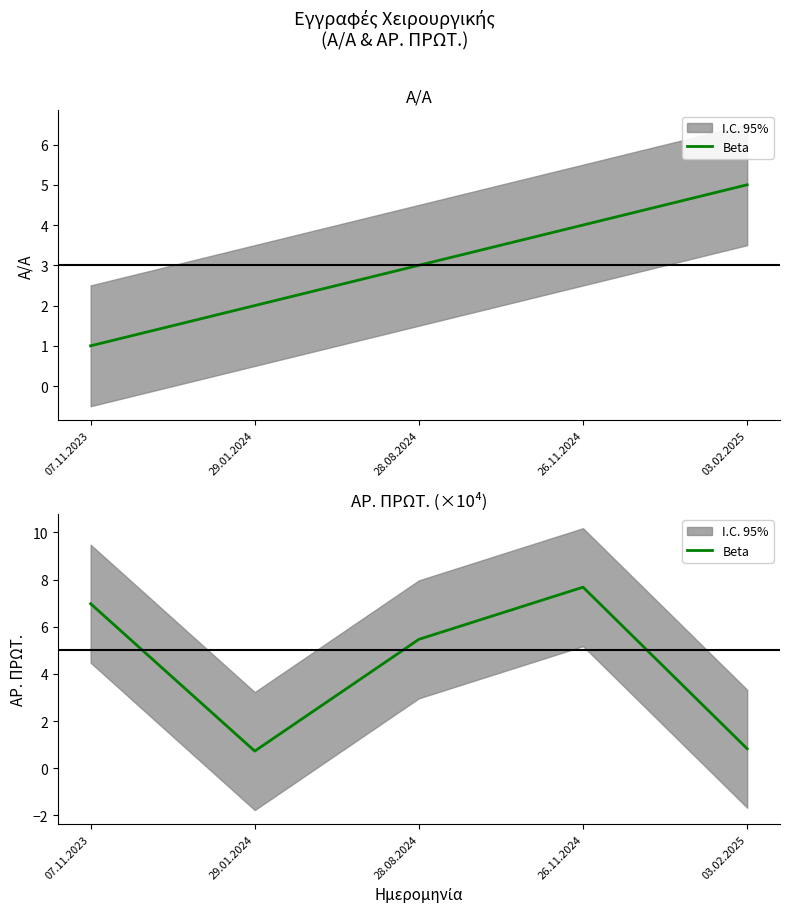

What is the label of the 4th point from the right?

29.01.2024